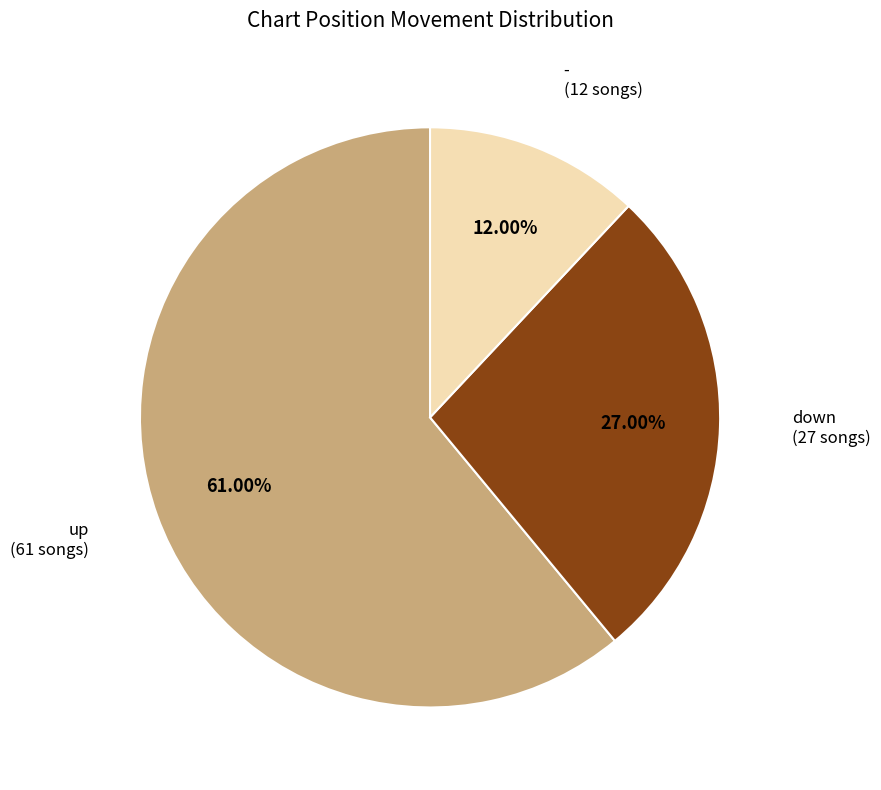

Does any single category account for the majority?

Yes